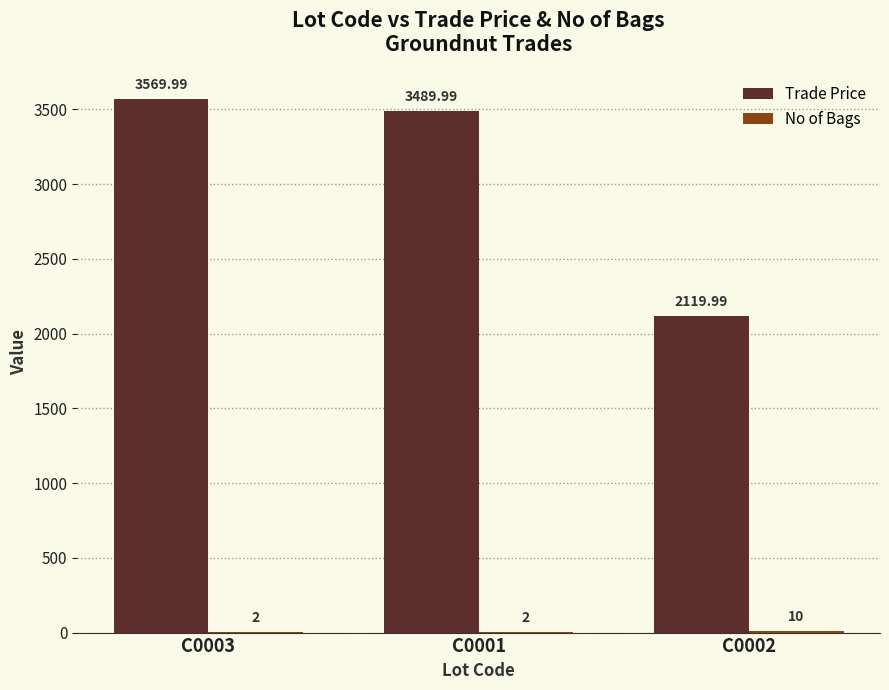

Between C0003 and C0001, which series saw the biggest shift?

Trade Price